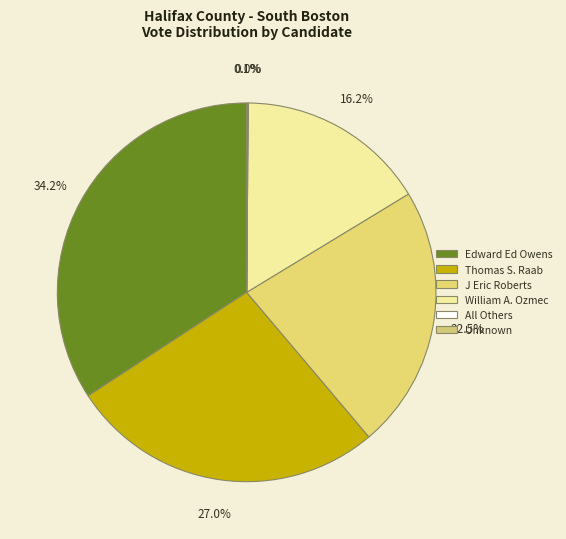

How many segments does this pie chart have?

6